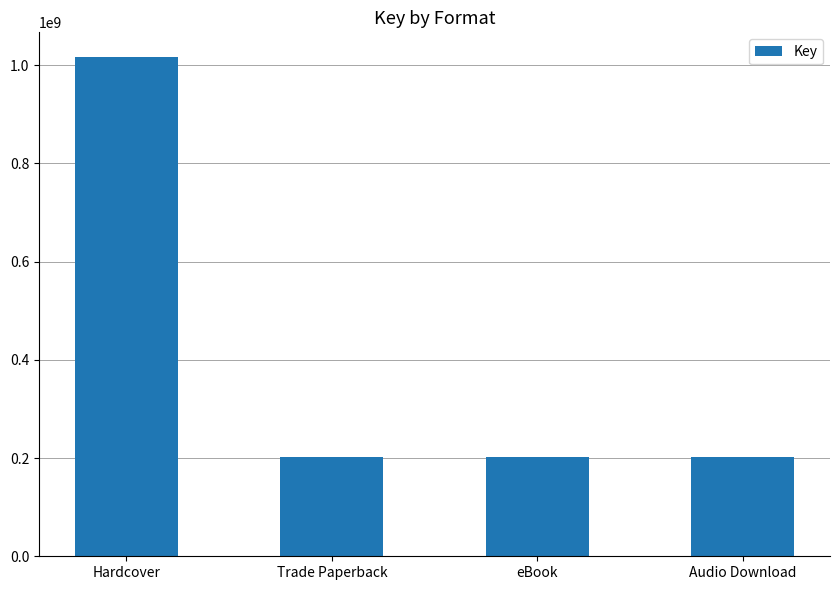

Is it true that the value at eBook is 113114107?

False